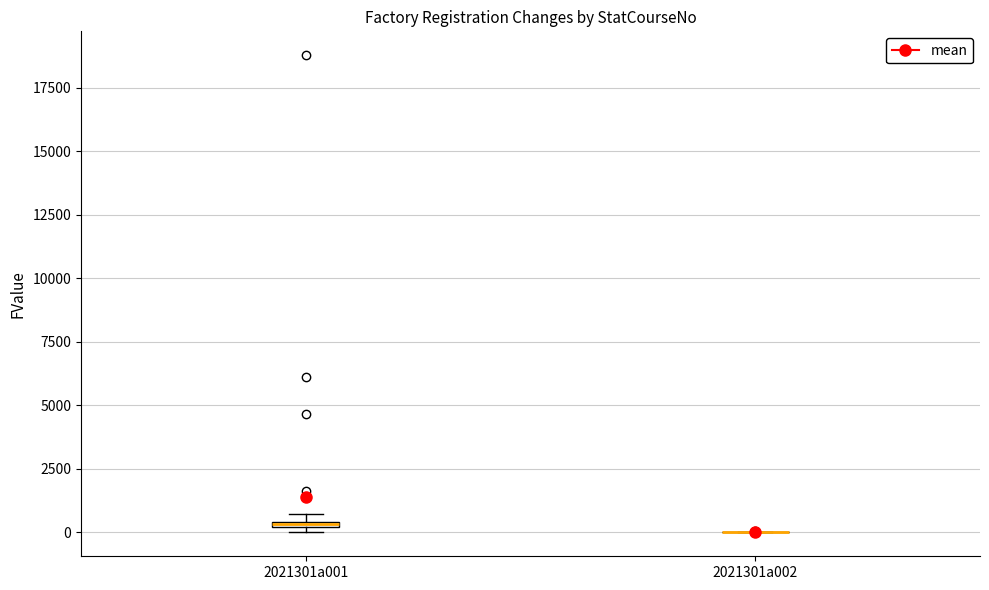

Where is the upper edge of the box for 2021301a001 on the y-axis? The values are not printed on the chart, so give them approximately, as read against the axis.

500